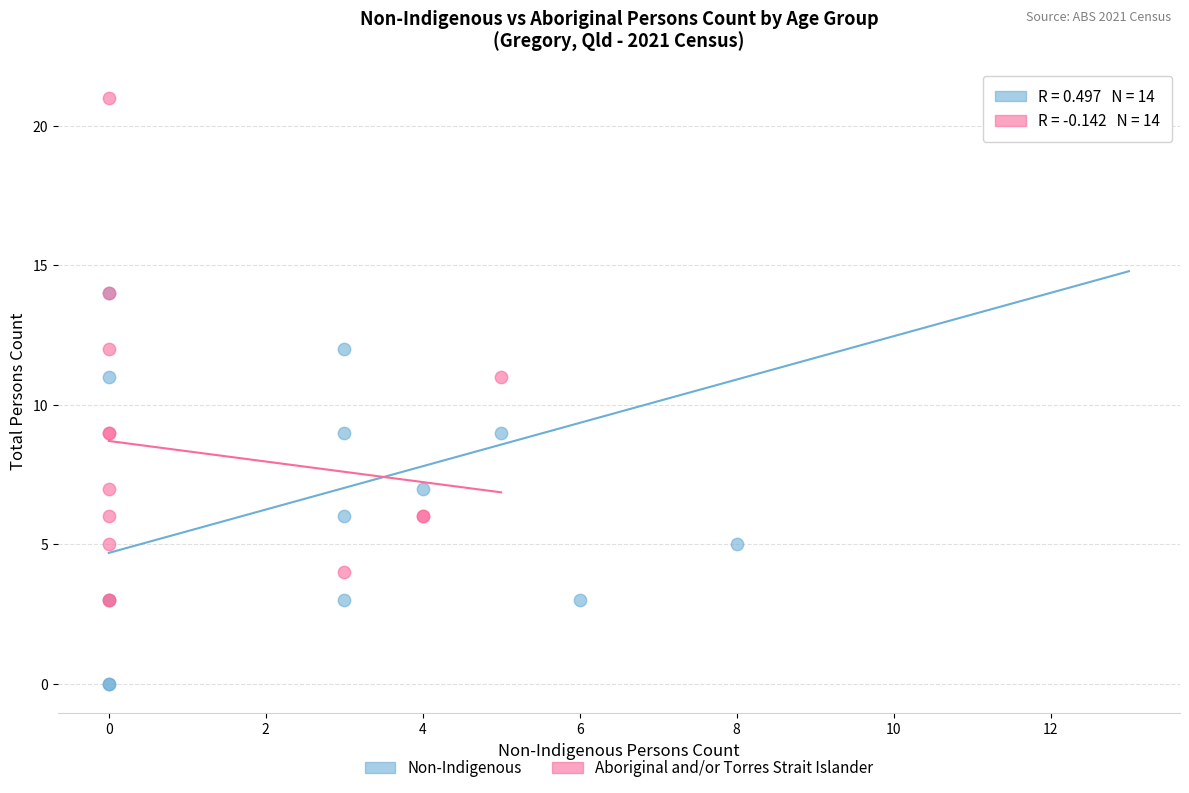

Which series has the widest spread of Y values?

Non-Indigenous